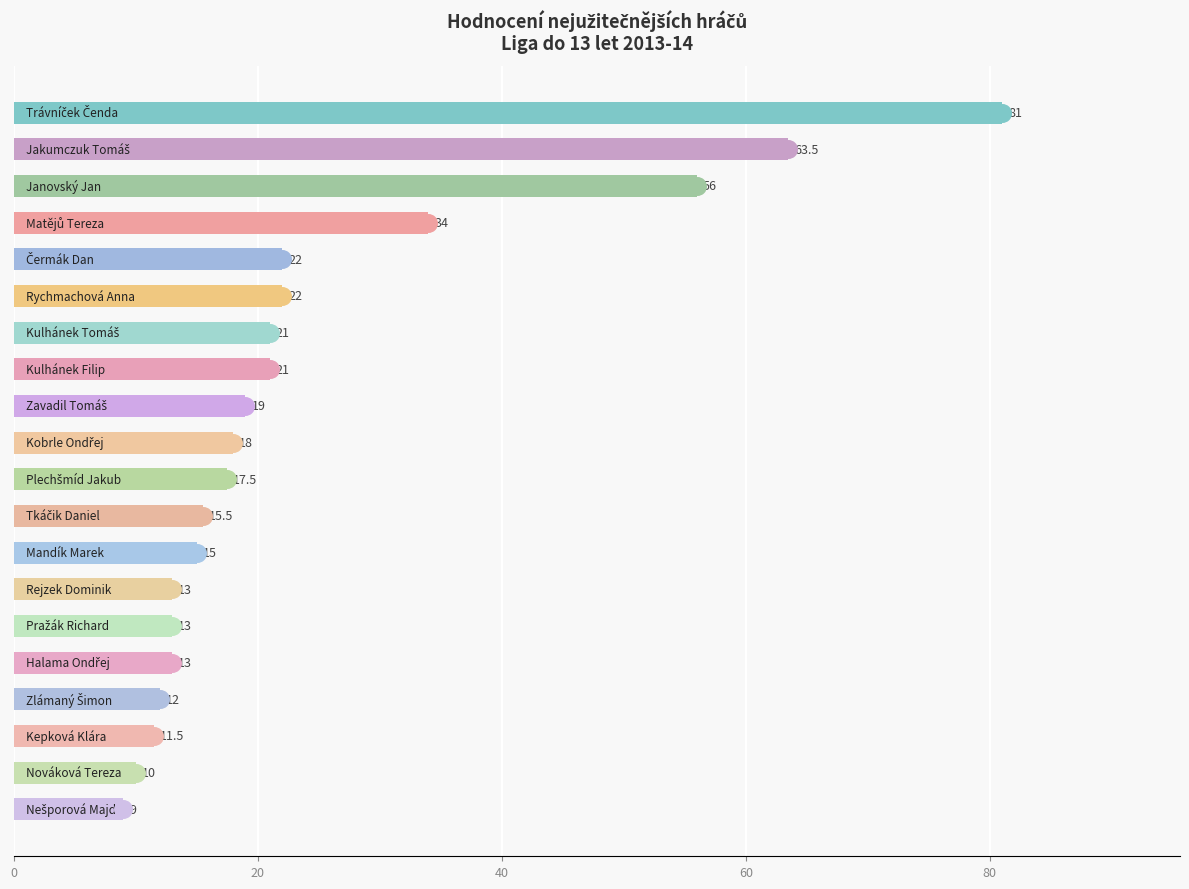

What is the ratio of the value at 13 to the value at 8?

0.7